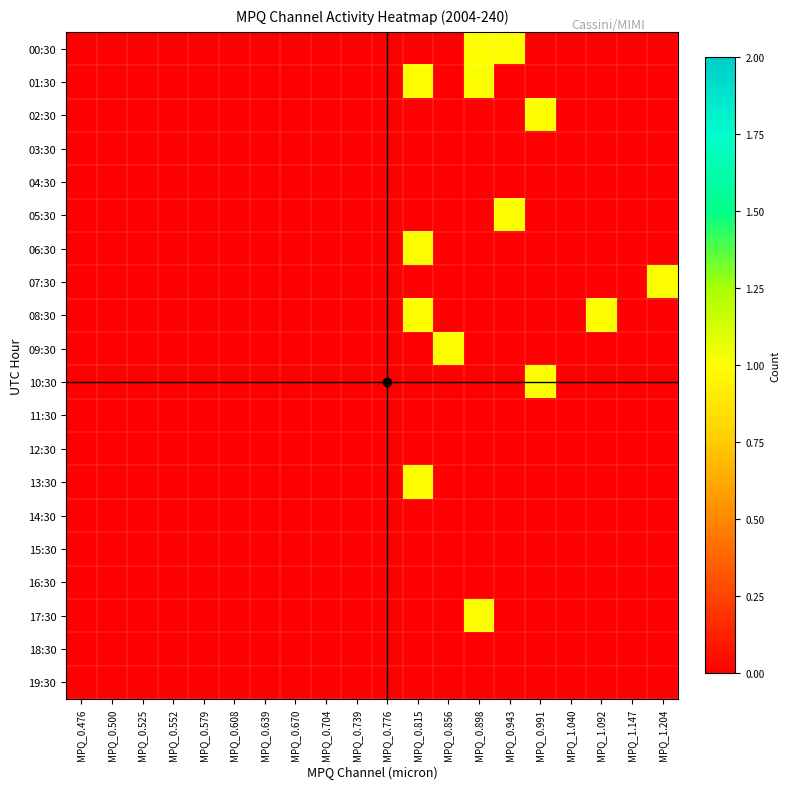

Reading left to right, list all the values displayed in this chart.

00:30: MPQ_0.476=0	MPQ_0.500=0	MPQ_0.525=0	MPQ_0.552=0	MPQ_0.579=0	MPQ_0.608=0	MPQ_0.639=0	MPQ_0.670=0	MPQ_0.704=0	MPQ_0.739=0	MPQ_0.776=0	MPQ_0.815=0	MPQ_0.856=0	MPQ_0.898=1	MPQ_0.943=1	MPQ_0.991=0	MPQ_1.040=0	MPQ_1.092=0	MPQ_1.147=0	MPQ_1.204=0
01:30: MPQ_0.476=0	MPQ_0.500=0	MPQ_0.525=0	MPQ_0.552=0	MPQ_0.579=0	MPQ_0.608=0	MPQ_0.639=0	MPQ_0.670=0	MPQ_0.704=0	MPQ_0.739=0	MPQ_0.776=0	MPQ_0.815=1	MPQ_0.856=0	MPQ_0.898=1	MPQ_0.943=0	MPQ_0.991=0	MPQ_1.040=0	MPQ_1.092=0	MPQ_1.147=0	MPQ_1.204=0
02:30: MPQ_0.476=0	MPQ_0.500=0	MPQ_0.525=0	MPQ_0.552=0	MPQ_0.579=0	MPQ_0.608=0	MPQ_0.639=0	MPQ_0.670=0	MPQ_0.704=0	MPQ_0.739=0	MPQ_0.776=0	MPQ_0.815=0	MPQ_0.856=0	MPQ_0.898=0	MPQ_0.943=0	MPQ_0.991=1	MPQ_1.040=0	MPQ_1.092=0	MPQ_1.147=0	MPQ_1.204=0
03:30: MPQ_0.476=0	MPQ_0.500=0	MPQ_0.525=0	MPQ_0.552=0	MPQ_0.579=0	MPQ_0.608=0	MPQ_0.639=0	MPQ_0.670=0	MPQ_0.704=0	MPQ_0.739=0	MPQ_0.776=0	MPQ_0.815=0	MPQ_0.856=0	MPQ_0.898=0	MPQ_0.943=0	MPQ_0.991=0	MPQ_1.040=0	MPQ_1.092=0	MPQ_1.147=0	MPQ_1.204=0
04:30: MPQ_0.476=0	MPQ_0.500=0	MPQ_0.525=0	MPQ_0.552=0	MPQ_0.579=0	MPQ_0.608=0	MPQ_0.639=0	MPQ_0.670=0	MPQ_0.704=0	MPQ_0.739=0	MPQ_0.776=0	MPQ_0.815=0	MPQ_0.856=0	MPQ_0.898=0	MPQ_0.943=0	MPQ_0.991=0	MPQ_1.040=0	MPQ_1.092=0	MPQ_1.147=0	MPQ_1.204=0
05:30: MPQ_0.476=0	MPQ_0.500=0	MPQ_0.525=0	MPQ_0.552=0	MPQ_0.579=0	MPQ_0.608=0	MPQ_0.639=0	MPQ_0.670=0	MPQ_0.704=0	MPQ_0.739=0	MPQ_0.776=0	MPQ_0.815=0	MPQ_0.856=0	MPQ_0.898=0	MPQ_0.943=1	MPQ_0.991=0	MPQ_1.040=0	MPQ_1.092=0	MPQ_1.147=0	MPQ_1.204=0
06:30: MPQ_0.476=0	MPQ_0.500=0	MPQ_0.525=0	MPQ_0.552=0	MPQ_0.579=0	MPQ_0.608=0	MPQ_0.639=0	MPQ_0.670=0	MPQ_0.704=0	MPQ_0.739=0	MPQ_0.776=0	MPQ_0.815=1	MPQ_0.856=0	MPQ_0.898=0	MPQ_0.943=0	MPQ_0.991=0	MPQ_1.040=0	MPQ_1.092=0	MPQ_1.147=0	MPQ_1.204=0
07:30: MPQ_0.476=0	MPQ_0.500=0	MPQ_0.525=0	MPQ_0.552=0	MPQ_0.579=0	MPQ_0.608=0	MPQ_0.639=0	MPQ_0.670=0	MPQ_0.704=0	MPQ_0.739=0	MPQ_0.776=0	MPQ_0.815=0	MPQ_0.856=0	MPQ_0.898=0	MPQ_0.943=0	MPQ_0.991=0	MPQ_1.040=0	MPQ_1.092=0	MPQ_1.147=0	MPQ_1.204=1
08:30: MPQ_0.476=0	MPQ_0.500=0	MPQ_0.525=0	MPQ_0.552=0	MPQ_0.579=0	MPQ_0.608=0	MPQ_0.639=0	MPQ_0.670=0	MPQ_0.704=0	MPQ_0.739=0	MPQ_0.776=0	MPQ_0.815=1	MPQ_0.856=0	MPQ_0.898=0	MPQ_0.943=0	MPQ_0.991=0	MPQ_1.040=0	MPQ_1.092=1	MPQ_1.147=0	MPQ_1.204=0
09:30: MPQ_0.476=0	MPQ_0.500=0	MPQ_0.525=0	MPQ_0.552=0	MPQ_0.579=0	MPQ_0.608=0	MPQ_0.639=0	MPQ_0.670=0	MPQ_0.704=0	MPQ_0.739=0	MPQ_0.776=0	MPQ_0.815=0	MPQ_0.856=1	MPQ_0.898=0	MPQ_0.943=0	MPQ_0.991=0	MPQ_1.040=0	MPQ_1.092=0	MPQ_1.147=0	MPQ_1.204=0
10:30: MPQ_0.476=0	MPQ_0.500=0	MPQ_0.525=0	MPQ_0.552=0	MPQ_0.579=0	MPQ_0.608=0	MPQ_0.639=0	MPQ_0.670=0	MPQ_0.704=0	MPQ_0.739=0	MPQ_0.776=0	MPQ_0.815=0	MPQ_0.856=0	MPQ_0.898=0	MPQ_0.943=0	MPQ_0.991=1	MPQ_1.040=0	MPQ_1.092=0	MPQ_1.147=0	MPQ_1.204=0
11:30: MPQ_0.476=0	MPQ_0.500=0	MPQ_0.525=0	MPQ_0.552=0	MPQ_0.579=0	MPQ_0.608=0	MPQ_0.639=0	MPQ_0.670=0	MPQ_0.704=0	MPQ_0.739=0	MPQ_0.776=0	MPQ_0.815=0	MPQ_0.856=0	MPQ_0.898=0	MPQ_0.943=0	MPQ_0.991=0	MPQ_1.040=0	MPQ_1.092=0	MPQ_1.147=0	MPQ_1.204=0
12:30: MPQ_0.476=0	MPQ_0.500=0	MPQ_0.525=0	MPQ_0.552=0	MPQ_0.579=0	MPQ_0.608=0	MPQ_0.639=0	MPQ_0.670=0	MPQ_0.704=0	MPQ_0.739=0	MPQ_0.776=0	MPQ_0.815=0	MPQ_0.856=0	MPQ_0.898=0	MPQ_0.943=0	MPQ_0.991=0	MPQ_1.040=0	MPQ_1.092=0	MPQ_1.147=0	MPQ_1.204=0
13:30: MPQ_0.476=0	MPQ_0.500=0	MPQ_0.525=0	MPQ_0.552=0	MPQ_0.579=0	MPQ_0.608=0	MPQ_0.639=0	MPQ_0.670=0	MPQ_0.704=0	MPQ_0.739=0	MPQ_0.776=0	MPQ_0.815=1	MPQ_0.856=0	MPQ_0.898=0	MPQ_0.943=0	MPQ_0.991=0	MPQ_1.040=0	MPQ_1.092=0	MPQ_1.147=0	MPQ_1.204=0
14:30: MPQ_0.476=0	MPQ_0.500=0	MPQ_0.525=0	MPQ_0.552=0	MPQ_0.579=0	MPQ_0.608=0	MPQ_0.639=0	MPQ_0.670=0	MPQ_0.704=0	MPQ_0.739=0	MPQ_0.776=0	MPQ_0.815=0	MPQ_0.856=0	MPQ_0.898=0	MPQ_0.943=0	MPQ_0.991=0	MPQ_1.040=0	MPQ_1.092=0	MPQ_1.147=0	MPQ_1.204=0
15:30: MPQ_0.476=0	MPQ_0.500=0	MPQ_0.525=0	MPQ_0.552=0	MPQ_0.579=0	MPQ_0.608=0	MPQ_0.639=0	MPQ_0.670=0	MPQ_0.704=0	MPQ_0.739=0	MPQ_0.776=0	MPQ_0.815=0	MPQ_0.856=0	MPQ_0.898=0	MPQ_0.943=0	MPQ_0.991=0	MPQ_1.040=0	MPQ_1.092=0	MPQ_1.147=0	MPQ_1.204=0
16:30: MPQ_0.476=0	MPQ_0.500=0	MPQ_0.525=0	MPQ_0.552=0	MPQ_0.579=0	MPQ_0.608=0	MPQ_0.639=0	MPQ_0.670=0	MPQ_0.704=0	MPQ_0.739=0	MPQ_0.776=0	MPQ_0.815=0	MPQ_0.856=0	MPQ_0.898=0	MPQ_0.943=0	MPQ_0.991=0	MPQ_1.040=0	MPQ_1.092=0	MPQ_1.147=0	MPQ_1.204=0
17:30: MPQ_0.476=0	MPQ_0.500=0	MPQ_0.525=0	MPQ_0.552=0	MPQ_0.579=0	MPQ_0.608=0	MPQ_0.639=0	MPQ_0.670=0	MPQ_0.704=0	MPQ_0.739=0	MPQ_0.776=0	MPQ_0.815=0	MPQ_0.856=0	MPQ_0.898=1	MPQ_0.943=0	MPQ_0.991=0	MPQ_1.040=0	MPQ_1.092=0	MPQ_1.147=0	MPQ_1.204=0
18:30: MPQ_0.476=0	MPQ_0.500=0	MPQ_0.525=0	MPQ_0.552=0	MPQ_0.579=0	MPQ_0.608=0	MPQ_0.639=0	MPQ_0.670=0	MPQ_0.704=0	MPQ_0.739=0	MPQ_0.776=0	MPQ_0.815=0	MPQ_0.856=0	MPQ_0.898=0	MPQ_0.943=0	MPQ_0.991=0	MPQ_1.040=0	MPQ_1.092=0	MPQ_1.147=0	MPQ_1.204=0
19:30: MPQ_0.476=0	MPQ_0.500=0	MPQ_0.525=0	MPQ_0.552=0	MPQ_0.579=0	MPQ_0.608=0	MPQ_0.639=0	MPQ_0.670=0	MPQ_0.704=0	MPQ_0.739=0	MPQ_0.776=0	MPQ_0.815=0	MPQ_0.856=0	MPQ_0.898=0	MPQ_0.943=0	MPQ_0.991=0	MPQ_1.040=0	MPQ_1.092=0	MPQ_1.147=0	MPQ_1.204=0